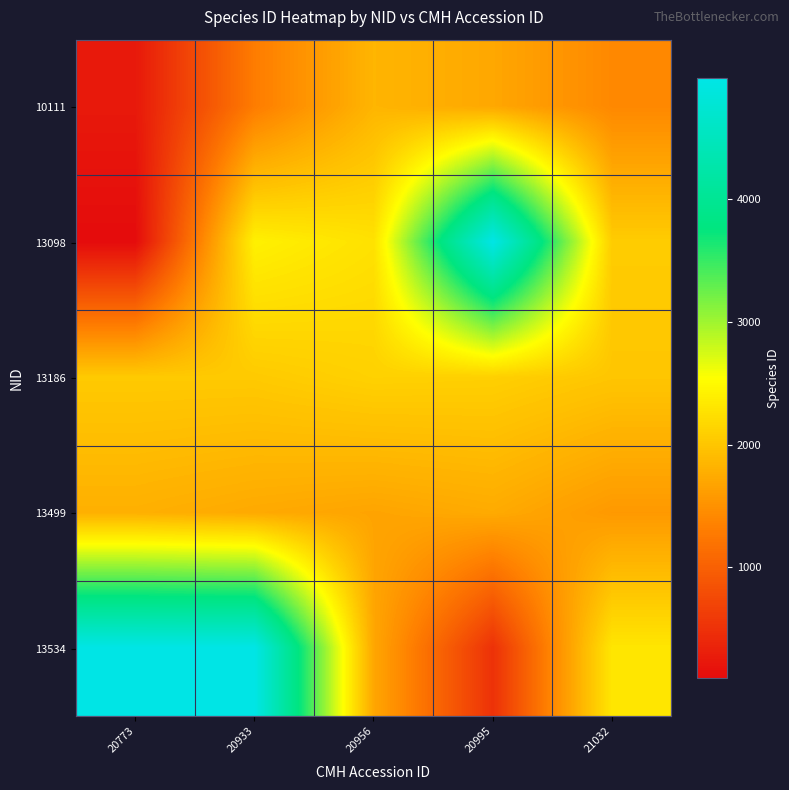

What is the spread (max minus min) of values at 20995?

4488